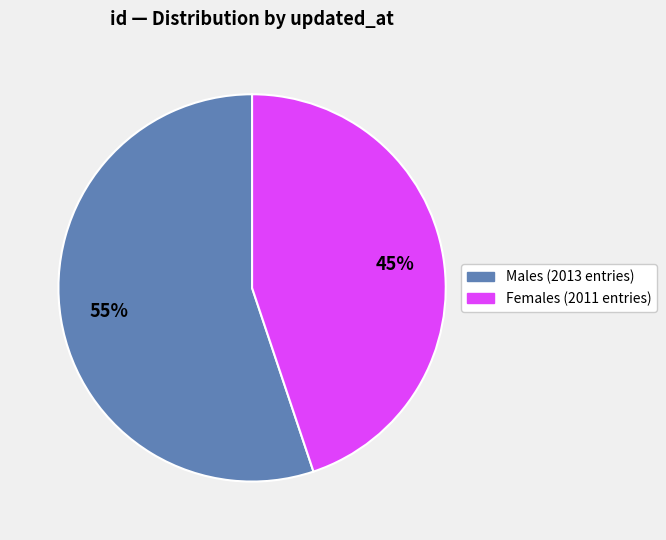

Is there any slice that represents more than half of the pie?

Yes